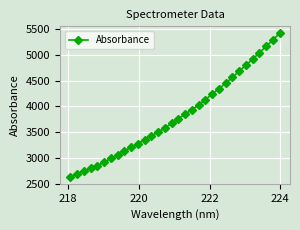

How many lines are shown in the chart?

1